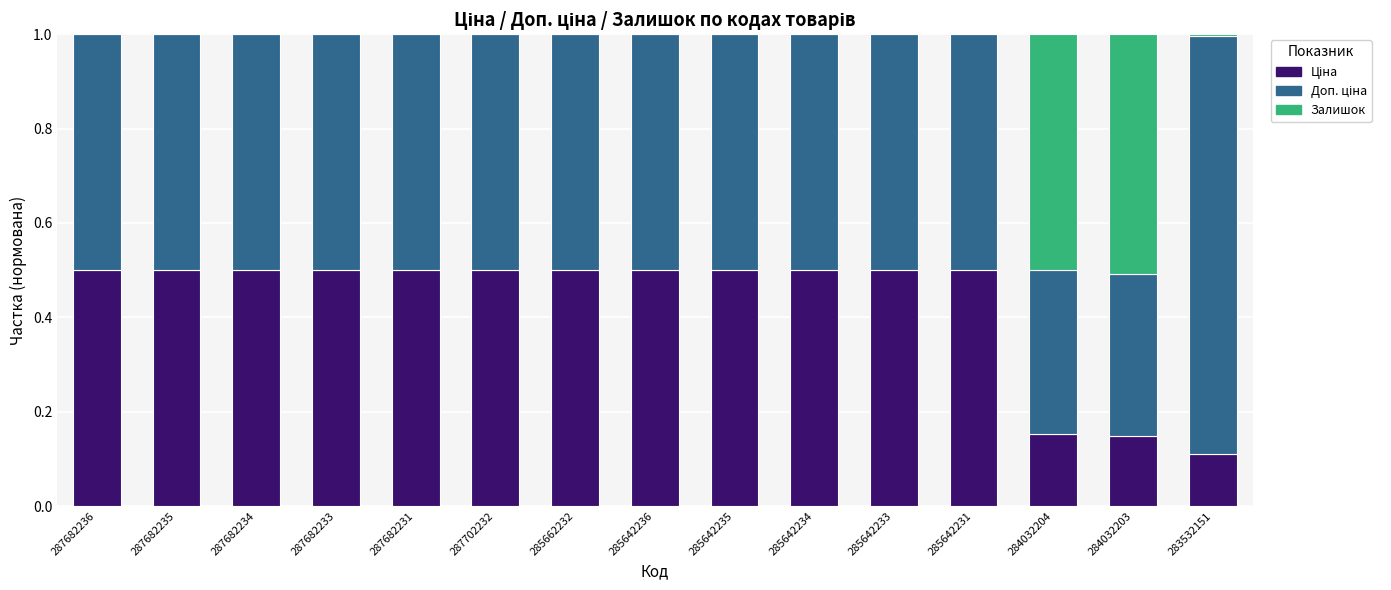

What is the total value across all series at 287682235?

1.0